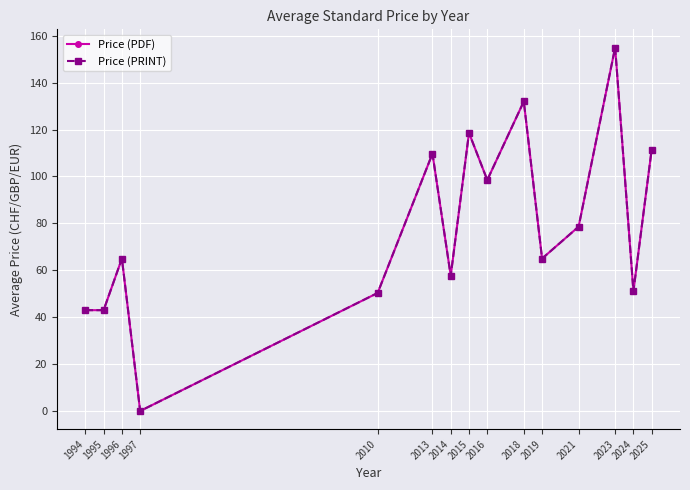

What is the value of the Price (PDF) point at the 15th from the left?

111.5